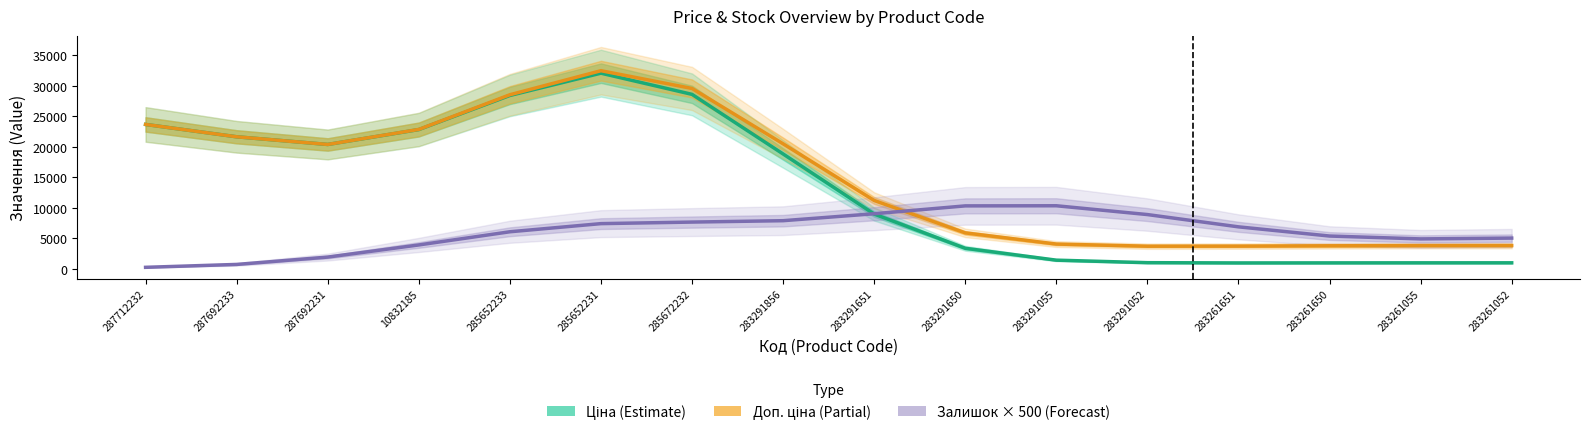

How many lines are shown in the chart?

3